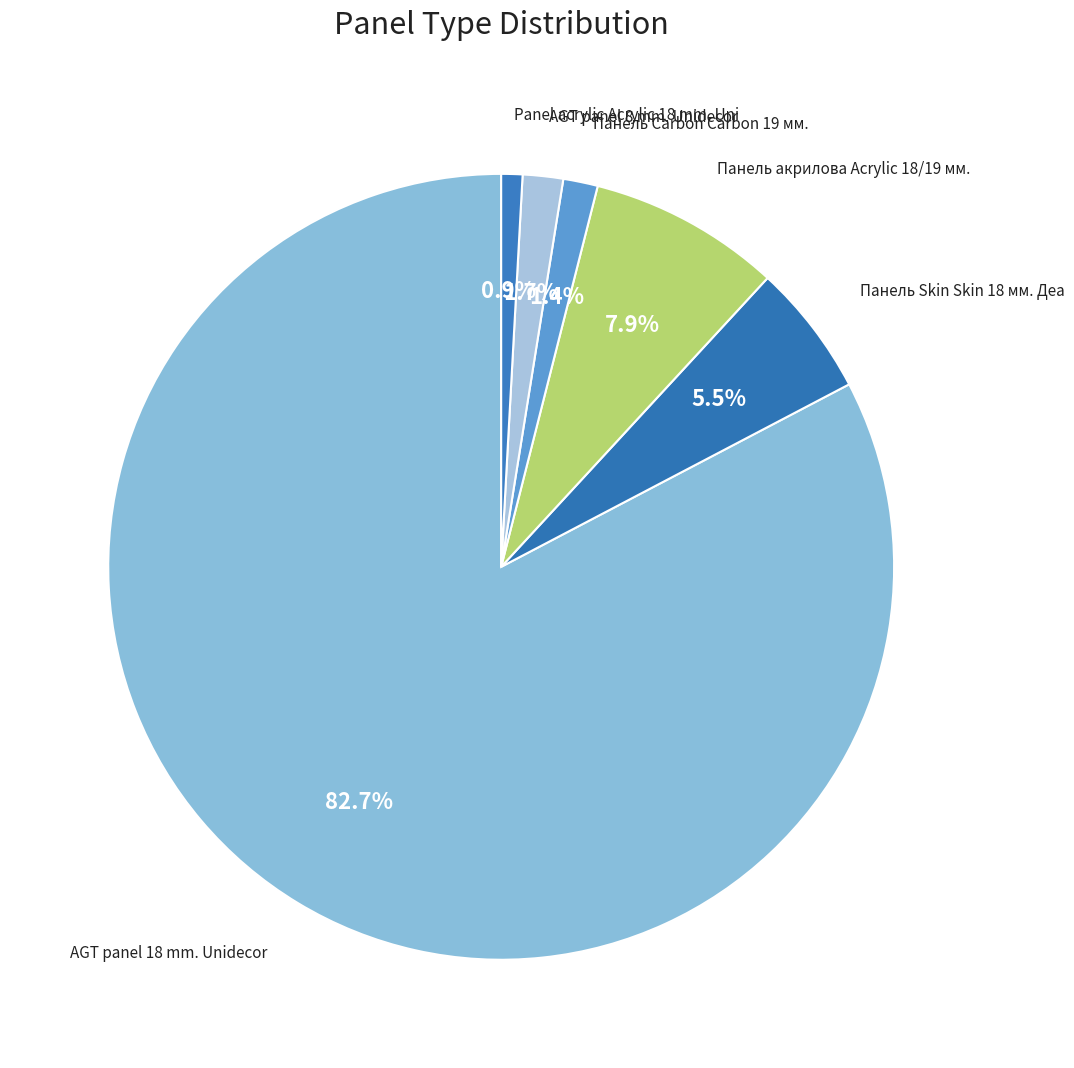

Do AGT panel 18 mm. Unidecor and Panel acrylic Acrylic 18 mm. Uni together represent more than half of the pie?

Yes